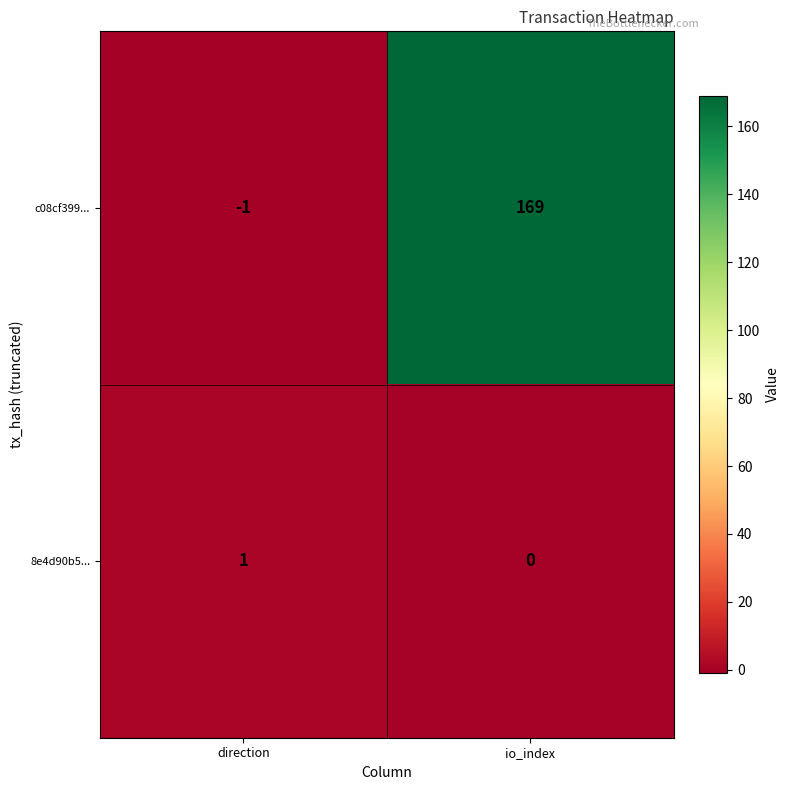

Which category has the lowest value in the 8e4d90b5... series?

io_index